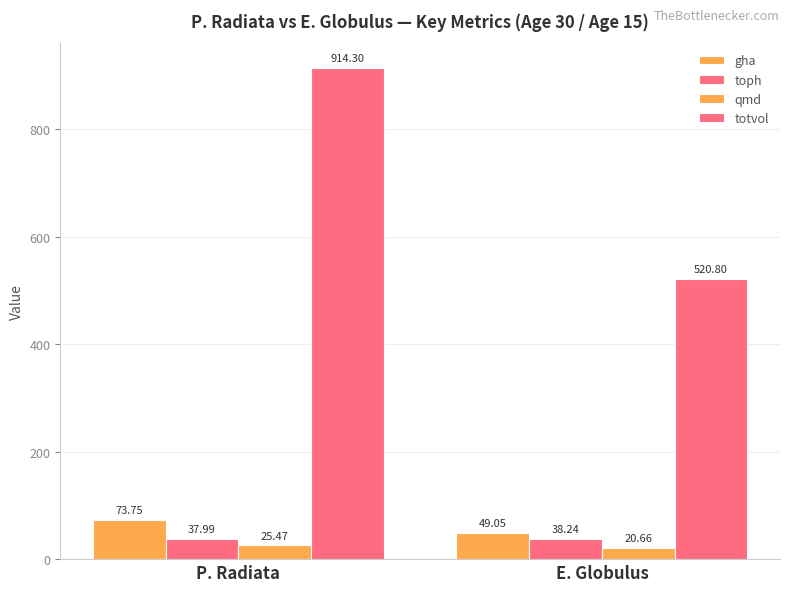

Rank the categories by toph value from lowest to highest.

P. Radiata, E. Globulus